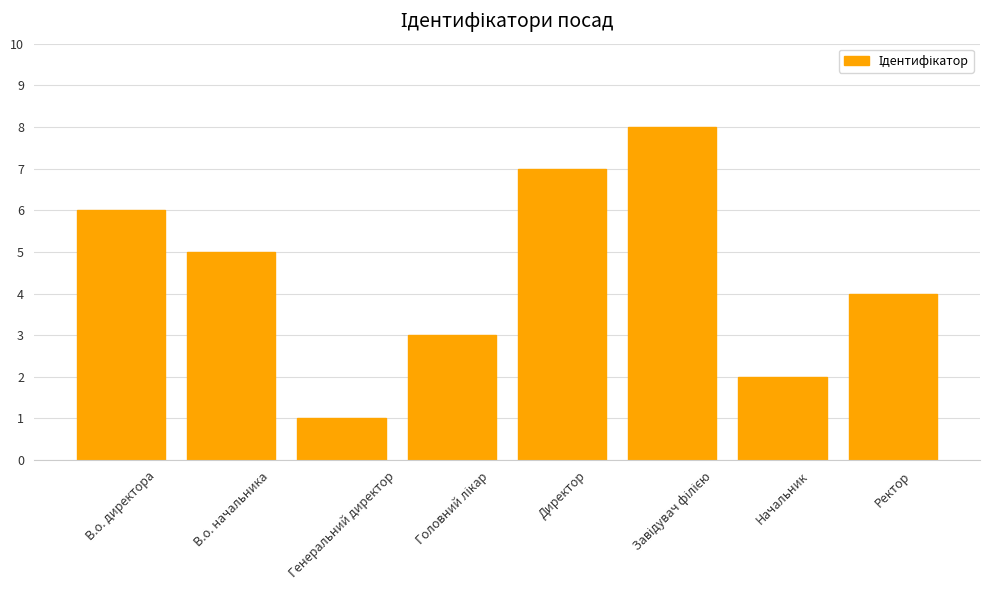

The chart shows a value of 1 at Генеральний директор. True or false?

True